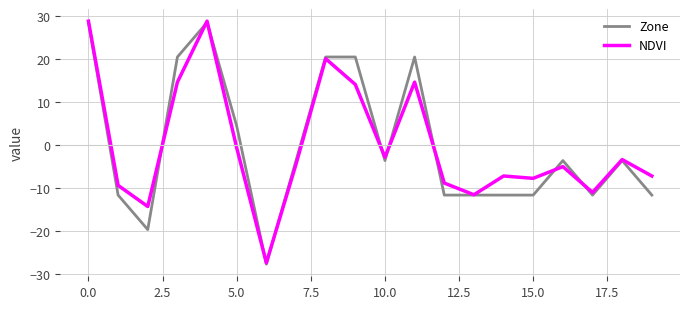

How many lines are shown in the chart?

2